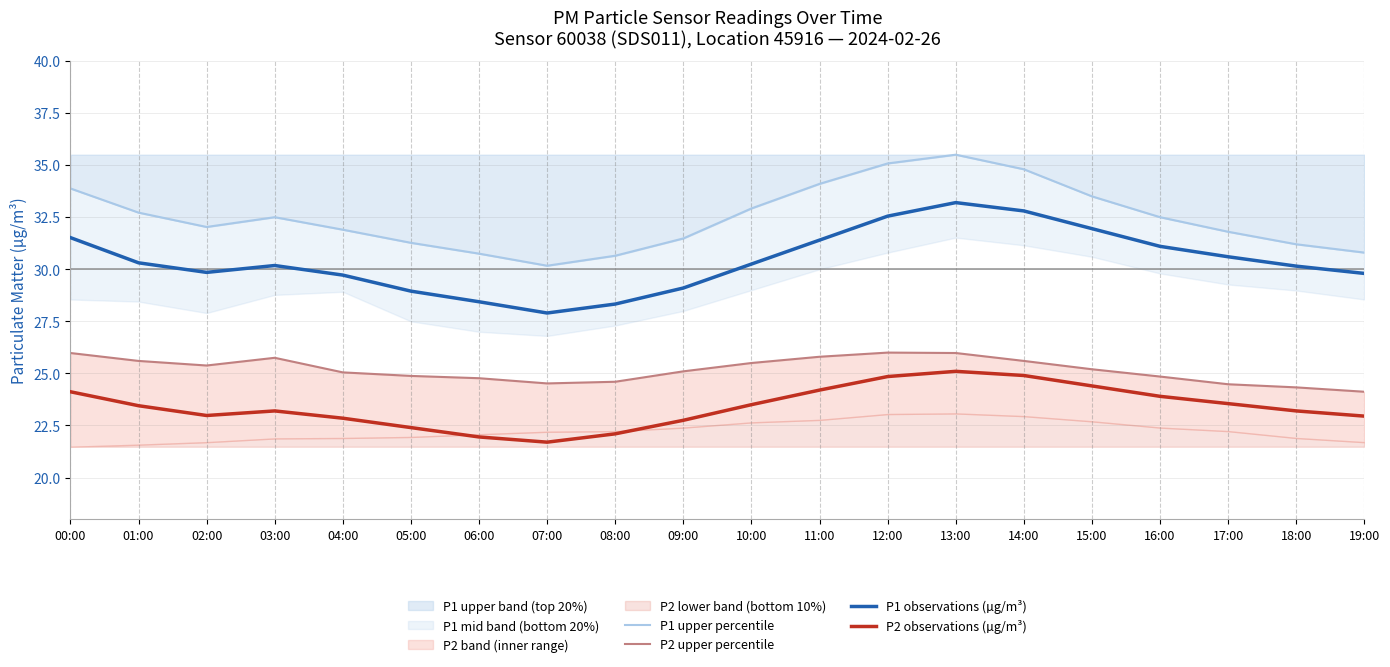

What is the sum of all P1 upper percentile values?

649.5